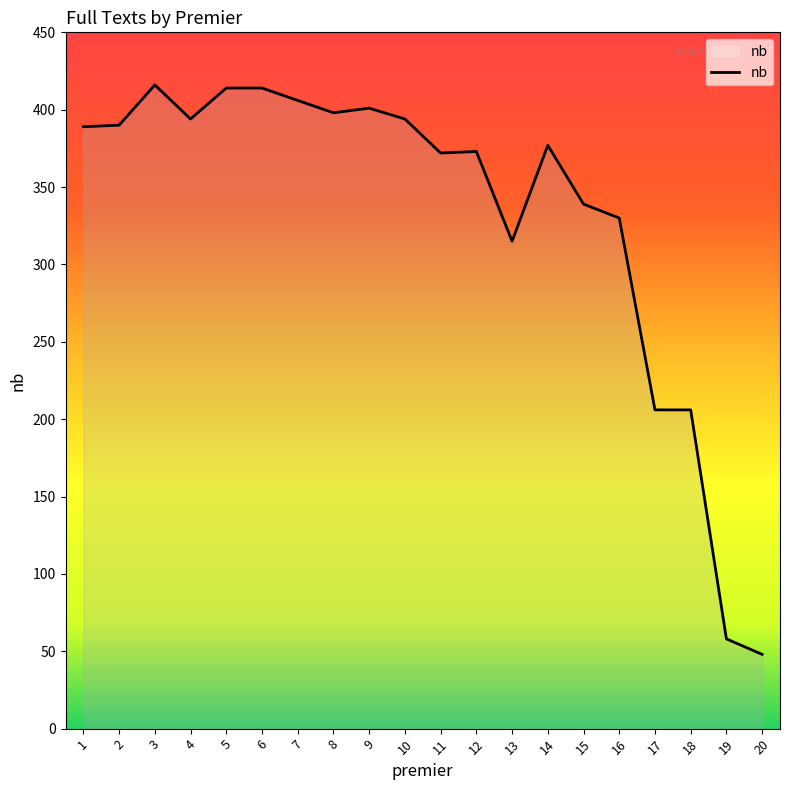

What is the difference between the values at 8 and 16?

68